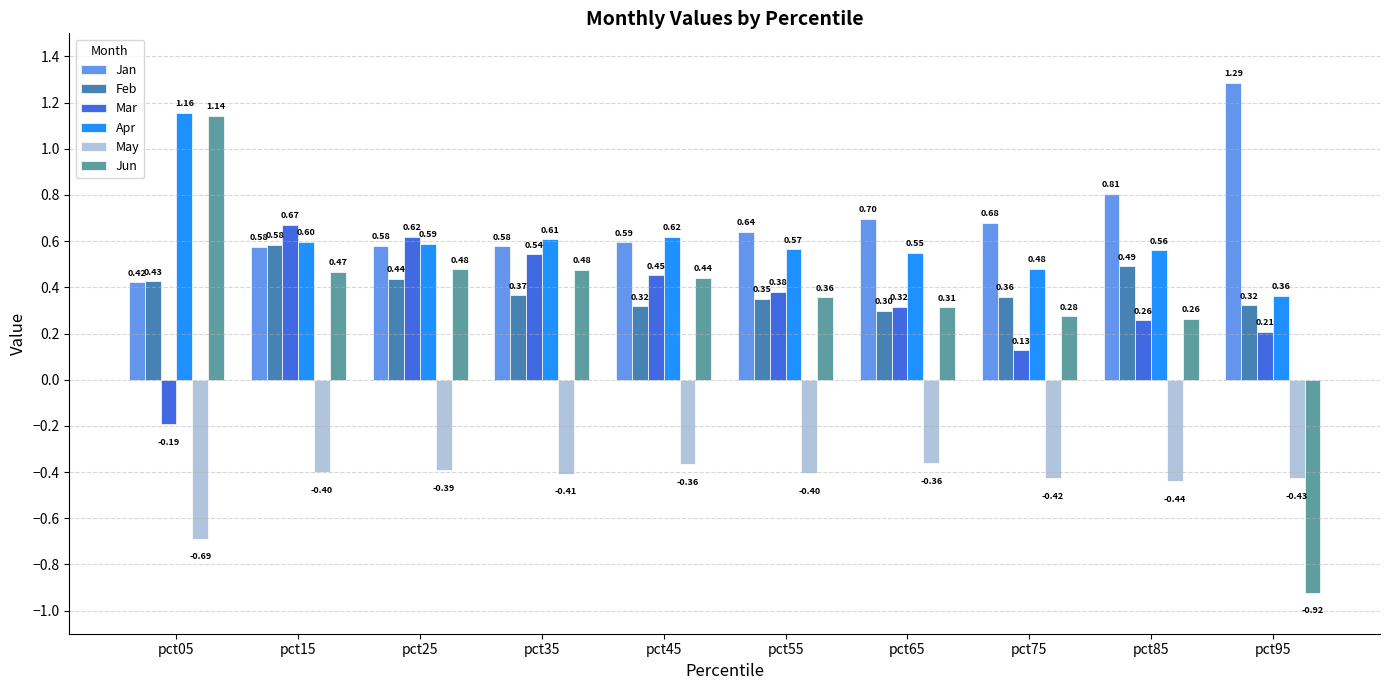

Which series changed the most between pct25 and pct45?

Mar